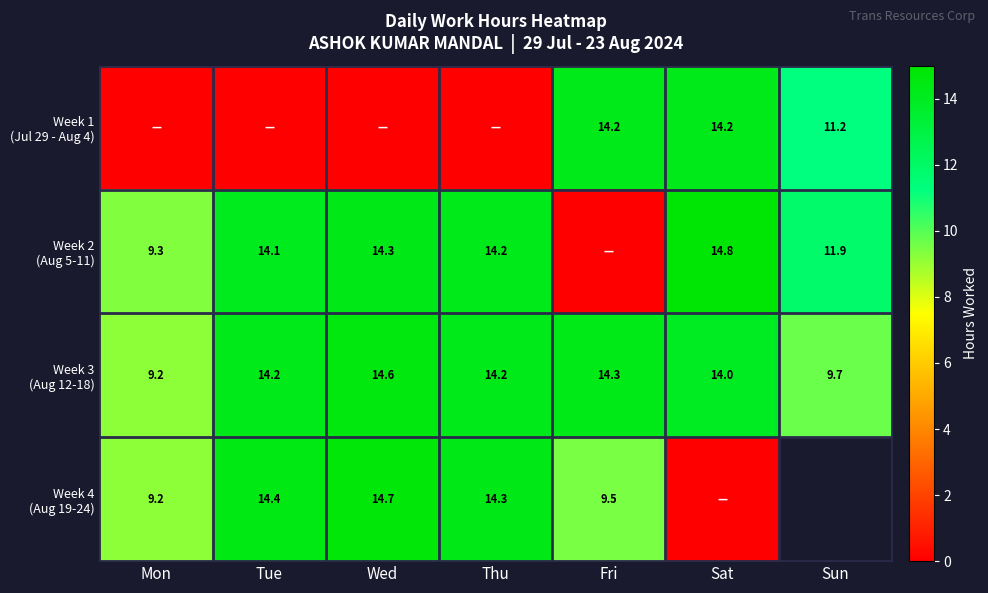

How many positive values does the Week 4 (Aug 19-24) series have?

5